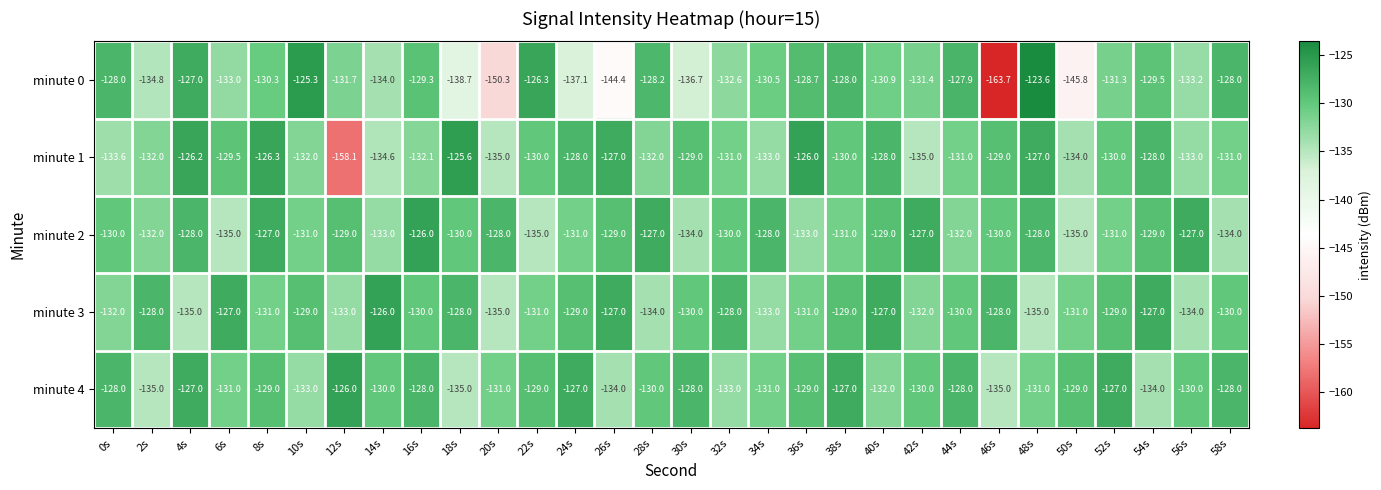

At which category does the chart reach its minimum across all series?

46s